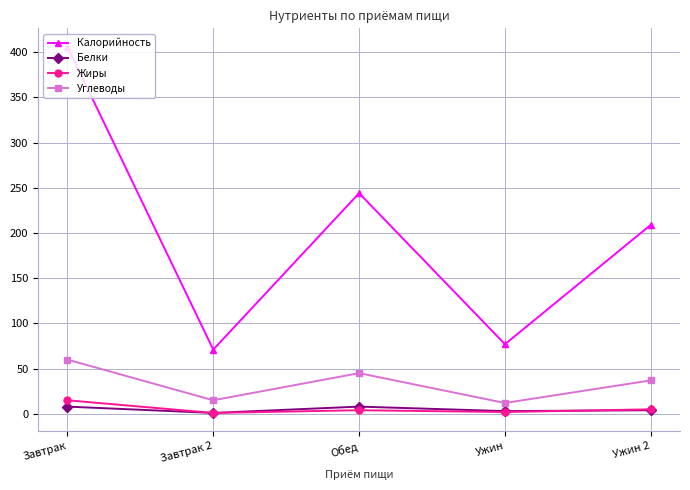

How many interior local peaks does the Белки series have?

1